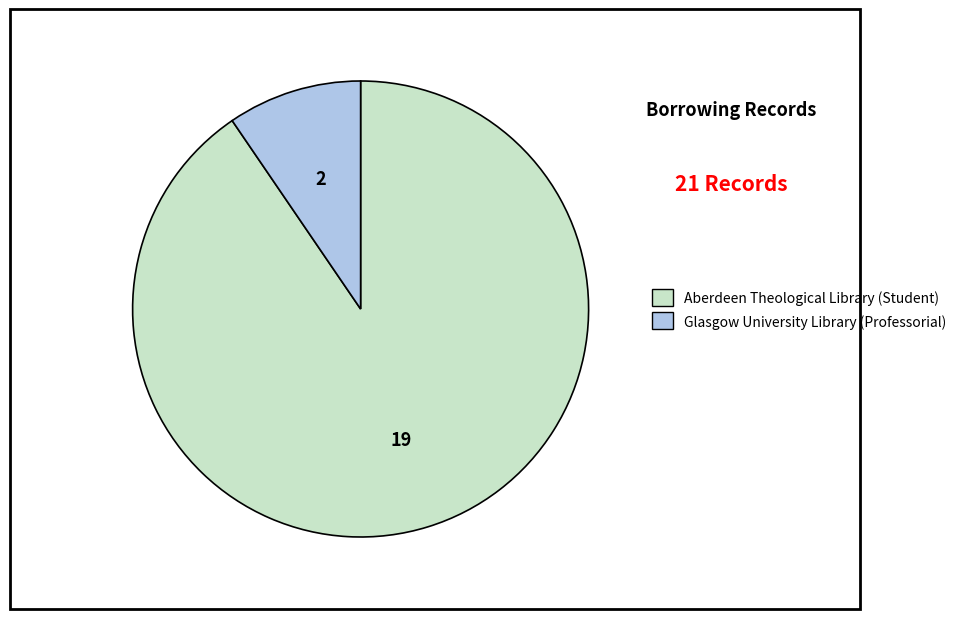

How many segments does this pie chart have?

2